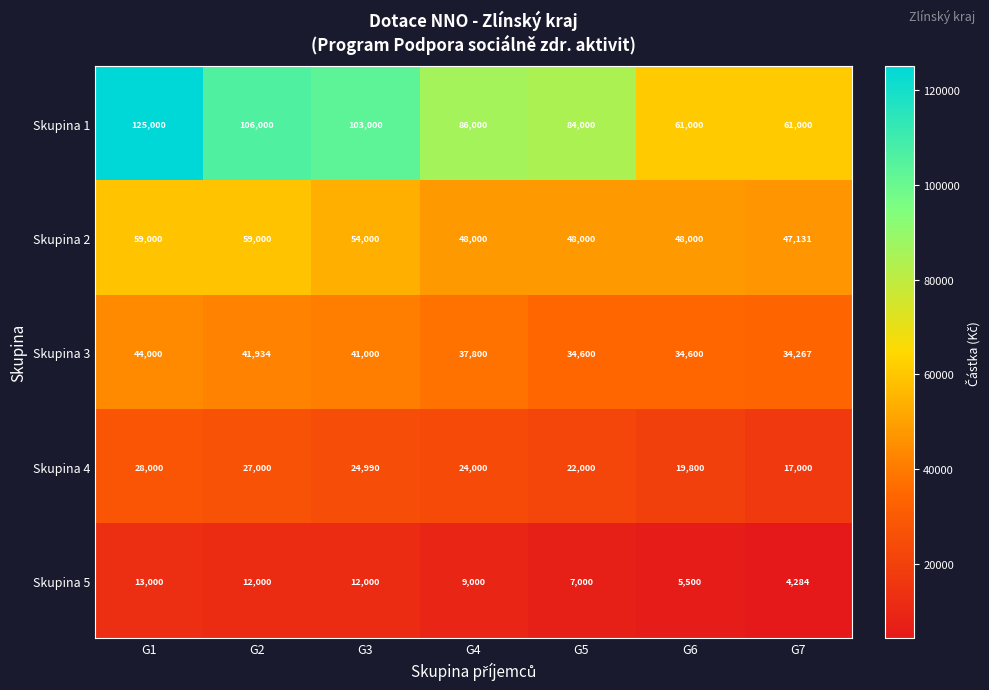

Rank the series by their average value, from lowest to highest.

Skupina 5, Skupina 4, Skupina 3, Skupina 2, Skupina 1